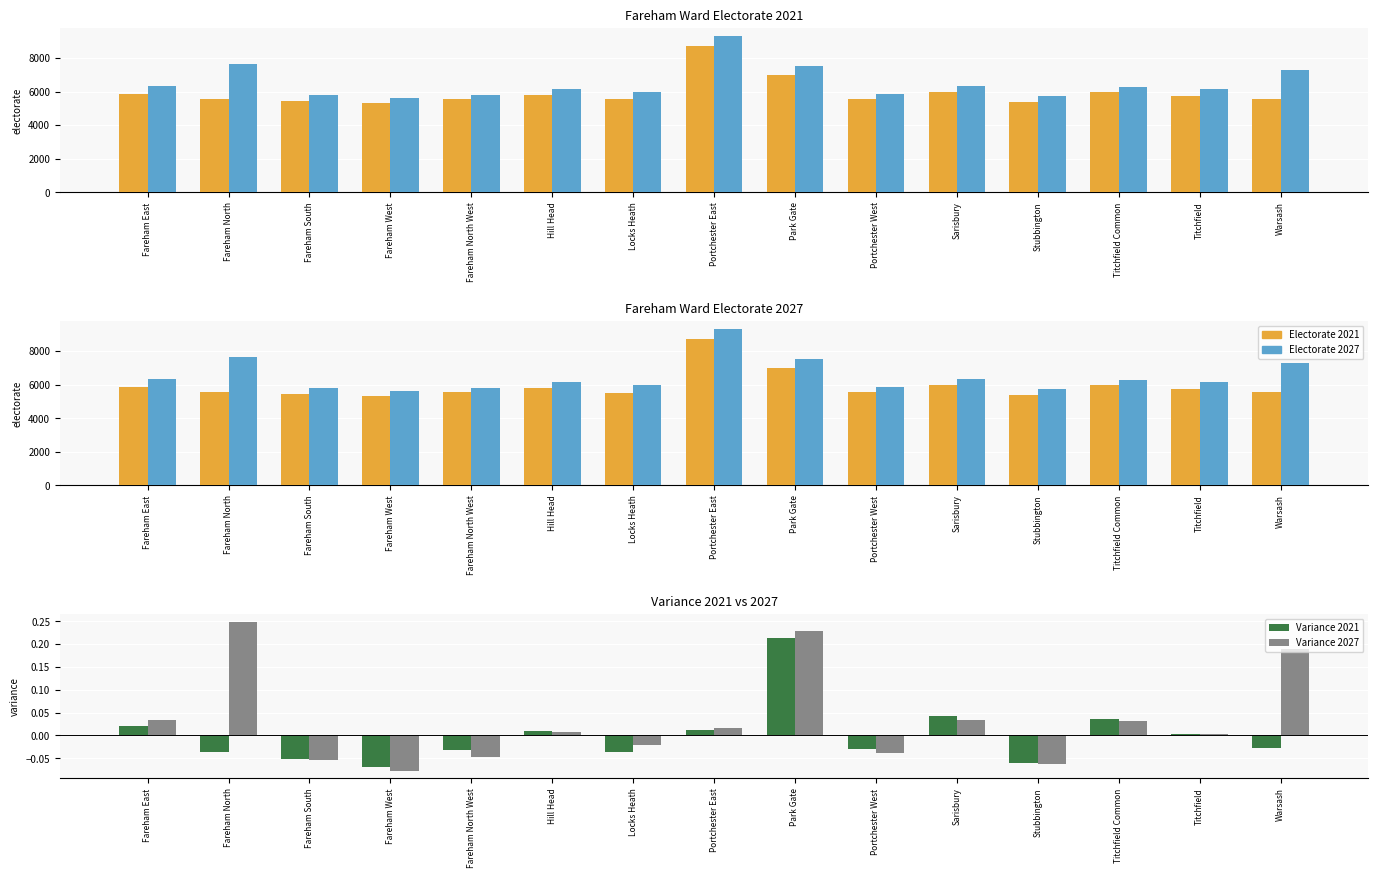

Which series has the widest spread of values?

Electorate 2027